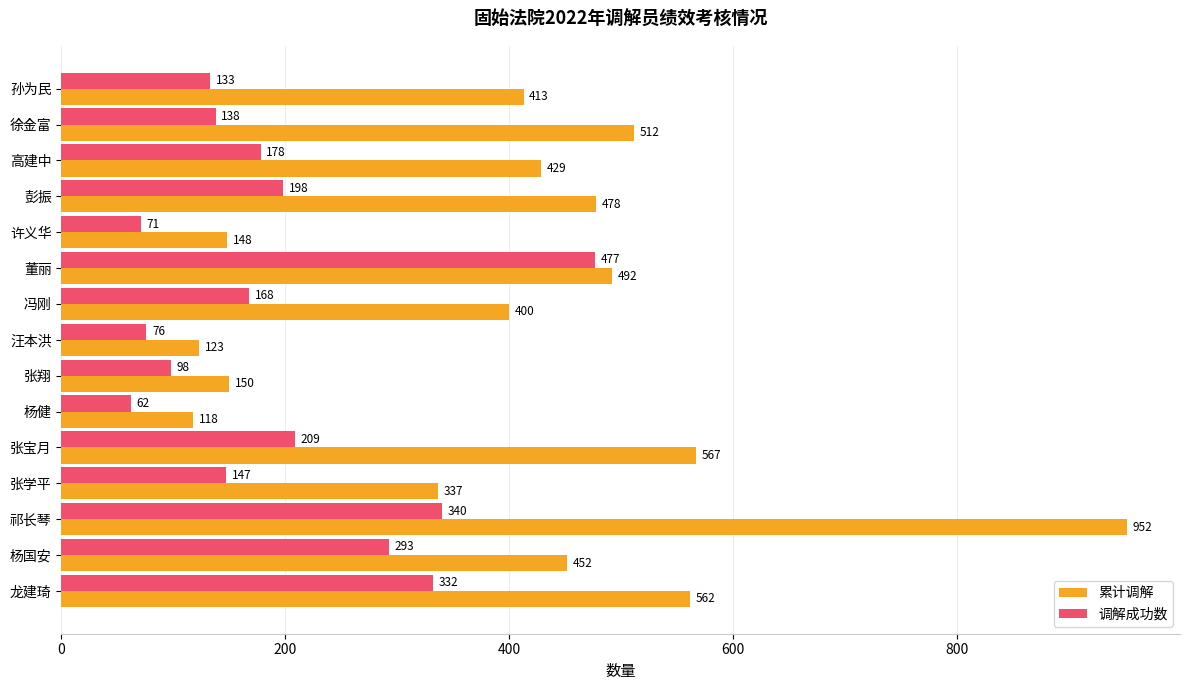

Is the value of 累计调解 at 董丽 greater than the value of 调解成功数 at 彭振?

Yes